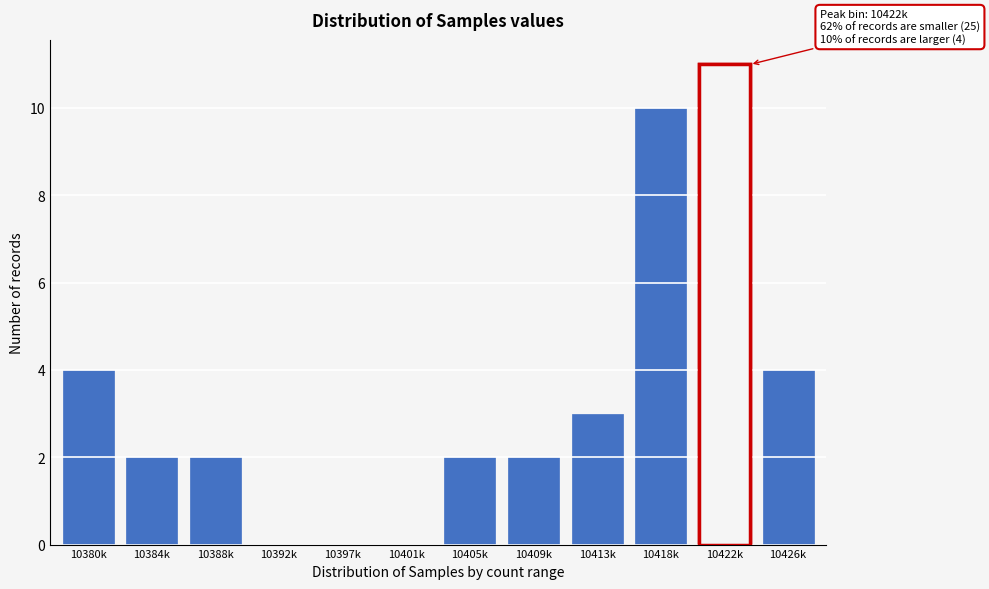

Reading left to right, what are all the values shown in this chart?

10380k=4	10384k=2	10388k=2	10392k=0	10397k=0	10401k=0	10405k=2	10409k=2	10413k=3	10418k=10	10422k=11	10426k=4